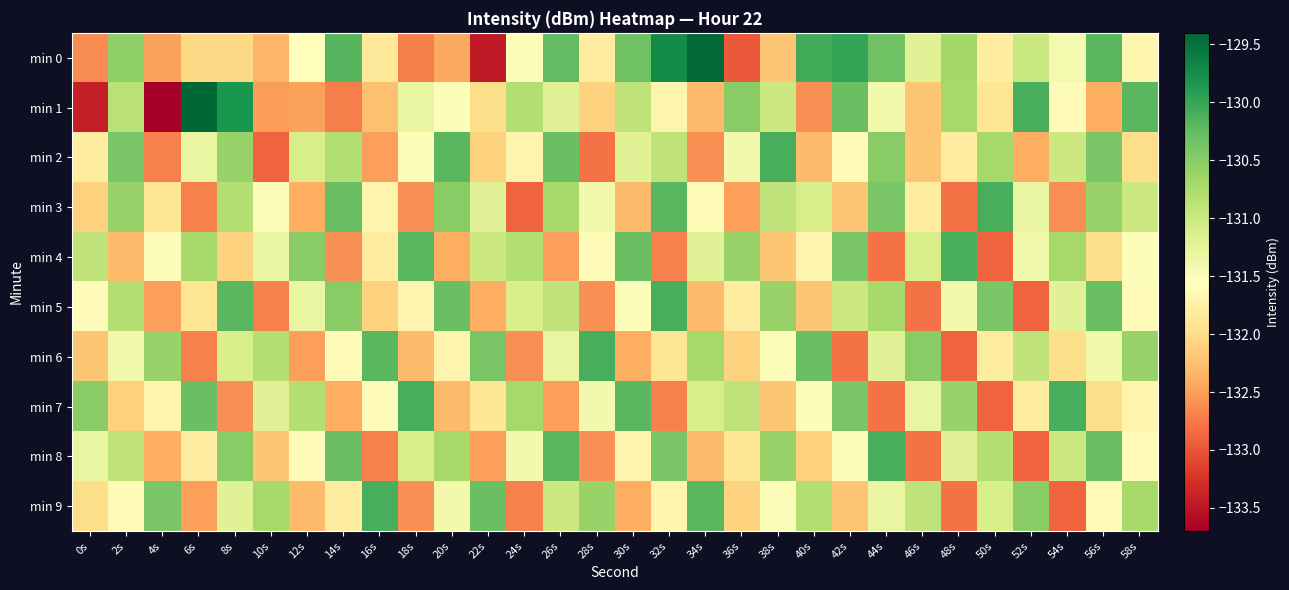

At 46s, list the series in order from largest to smallest.

min 6, min 9, min 4, min 0, min 7, min 3, min 1, min 2, min 5, min 8